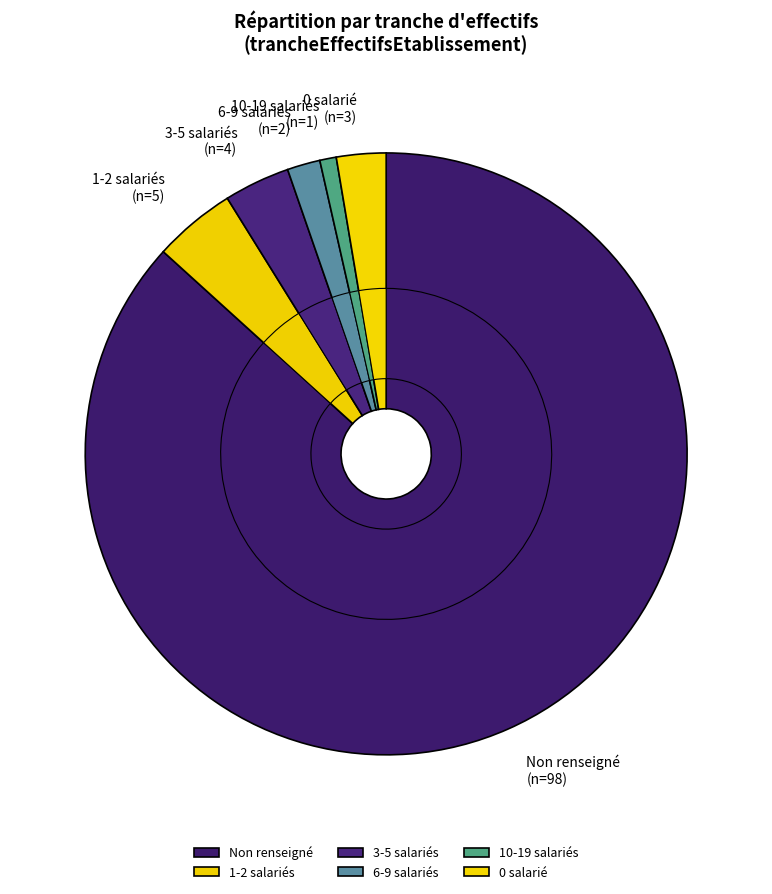

What portion of the pie excludes 02?

96.5%